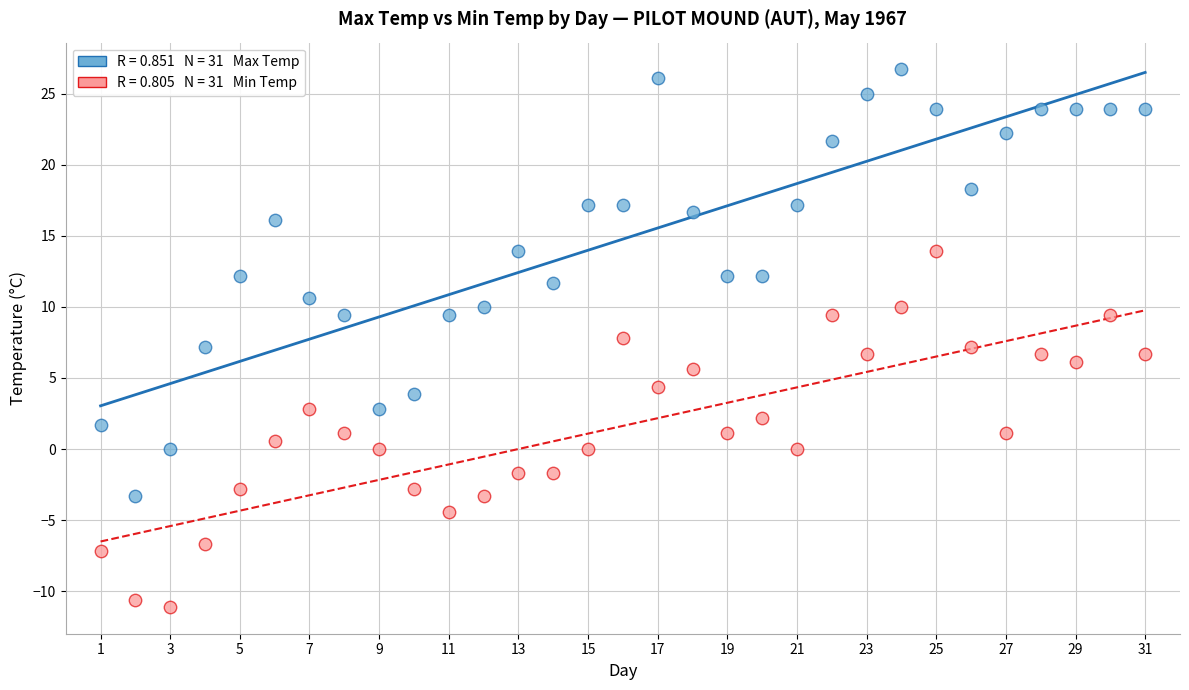

Across all data points, what is the range of X values (max minus min)?

30.0